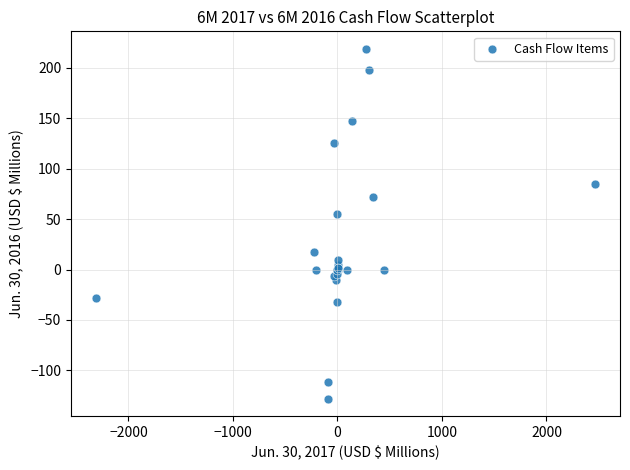

What Y value in the scatter plot is closest to 45?

55